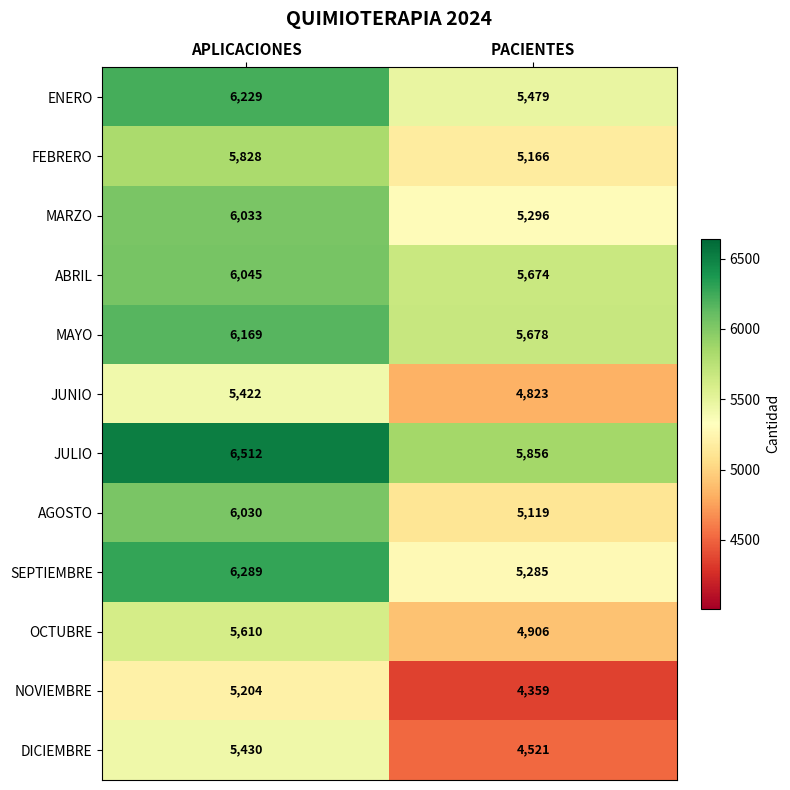

Is it true that SEPTIEMBRE equals 1753 at APLICACIONES?

False